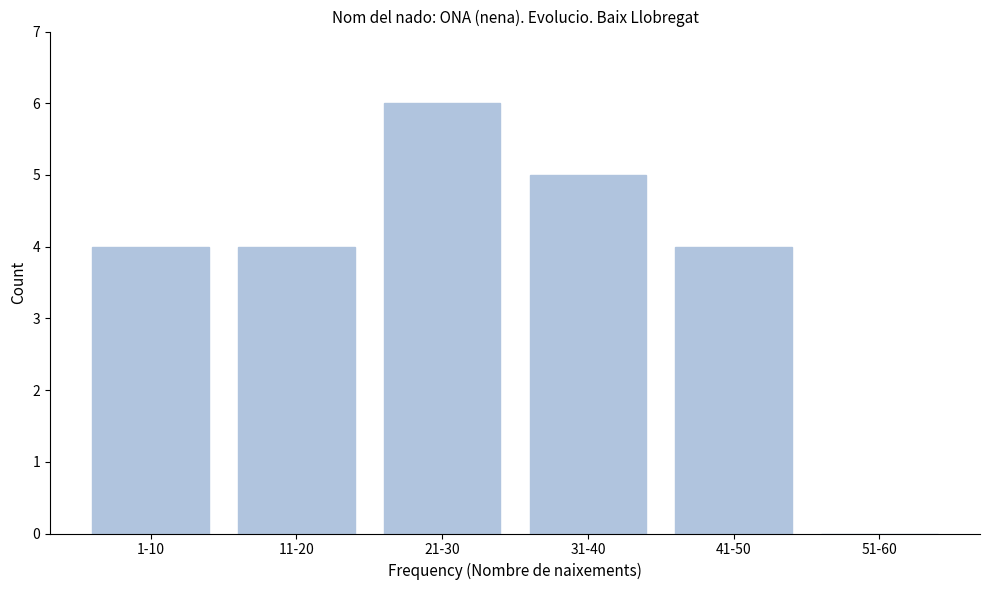

Reading right to left, extract all data points from this chart.

51-60=0	41-50=4	31-40=5	21-30=6	11-20=4	1-10=4